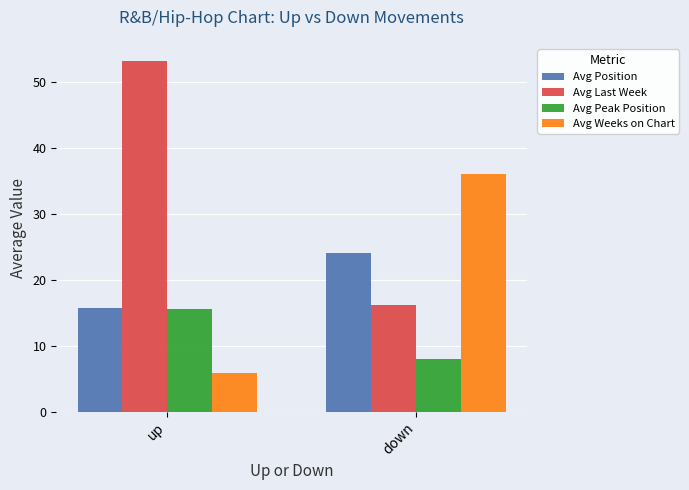

Reading left to right, what are all the values shown in this chart?

Avg Position: up=15.8	down=24.0
Avg Last Week: up=53.1	down=16.1
Avg Peak Position: up=15.6	down=8.0
Avg Weeks on Chart: up=5.9	down=36.1